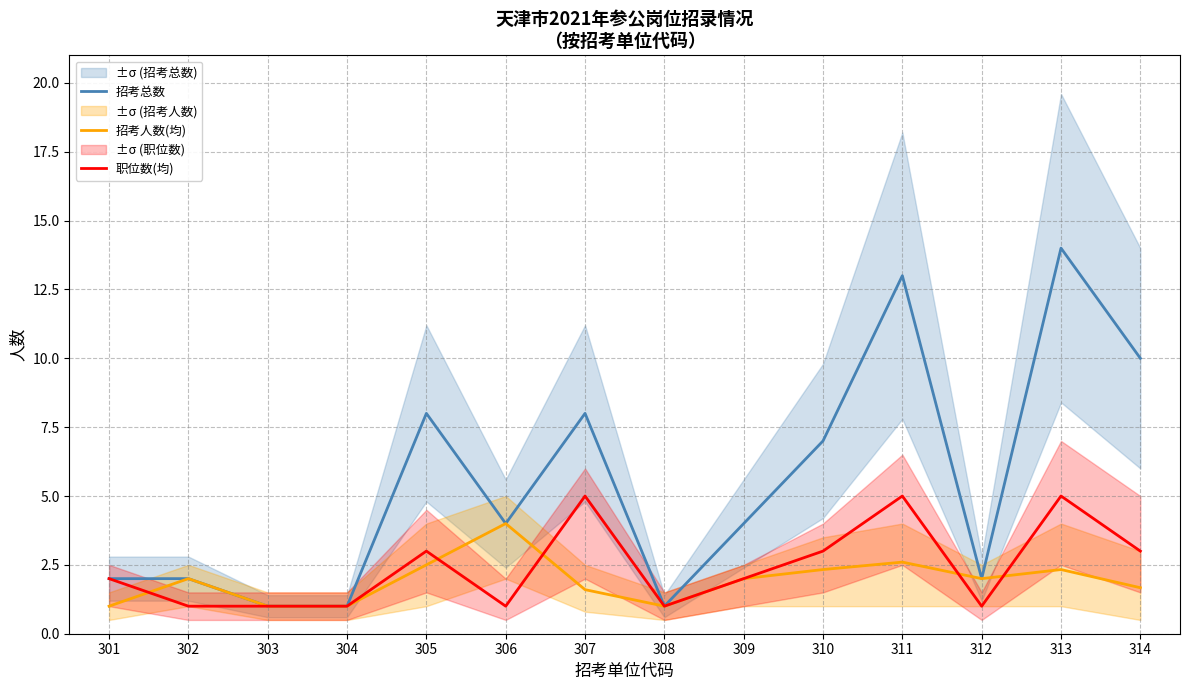

At which label is 招考人数(均) closest to 2?

302